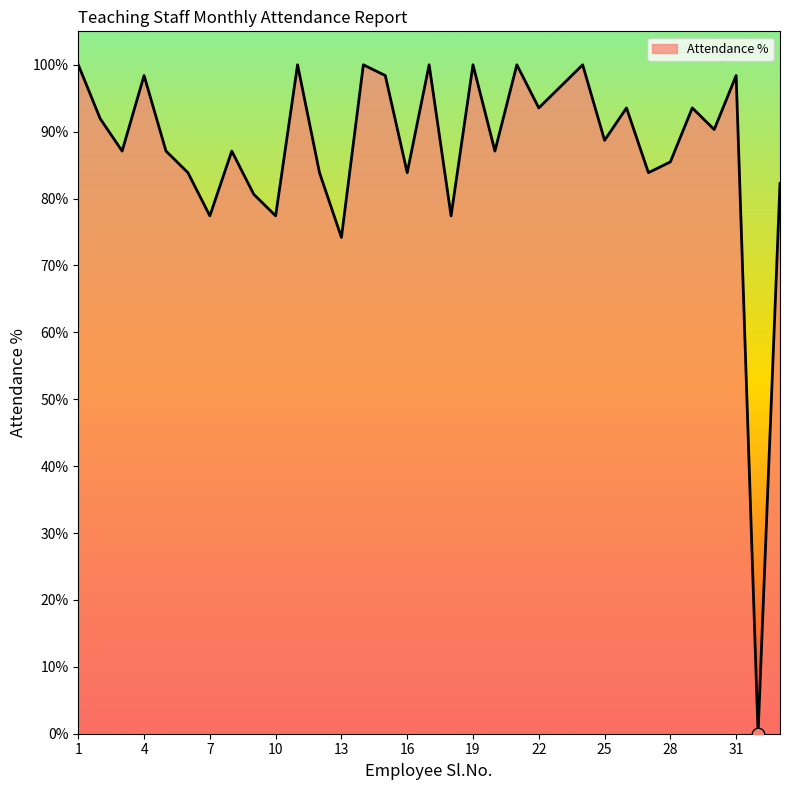

What is the greatest value displayed?

100.0